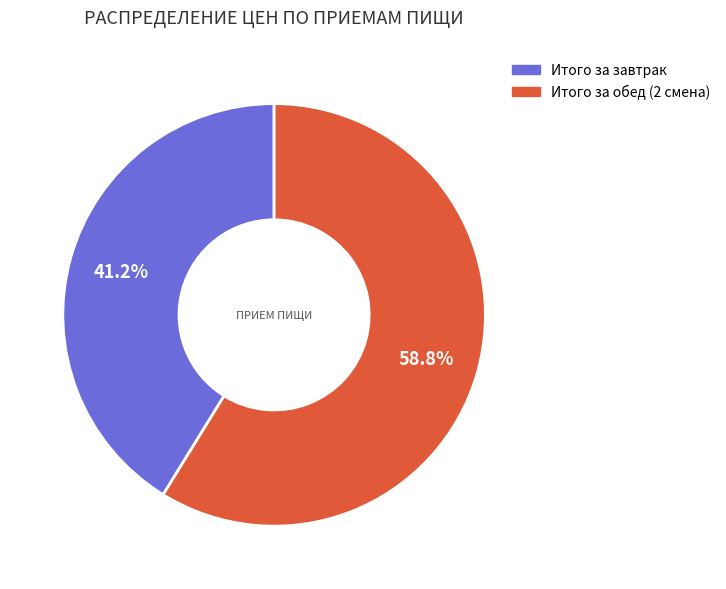

To the nearest percent, what is the combined percentage of Итого за завтрак and Итого за обед (2 смена)?

100%